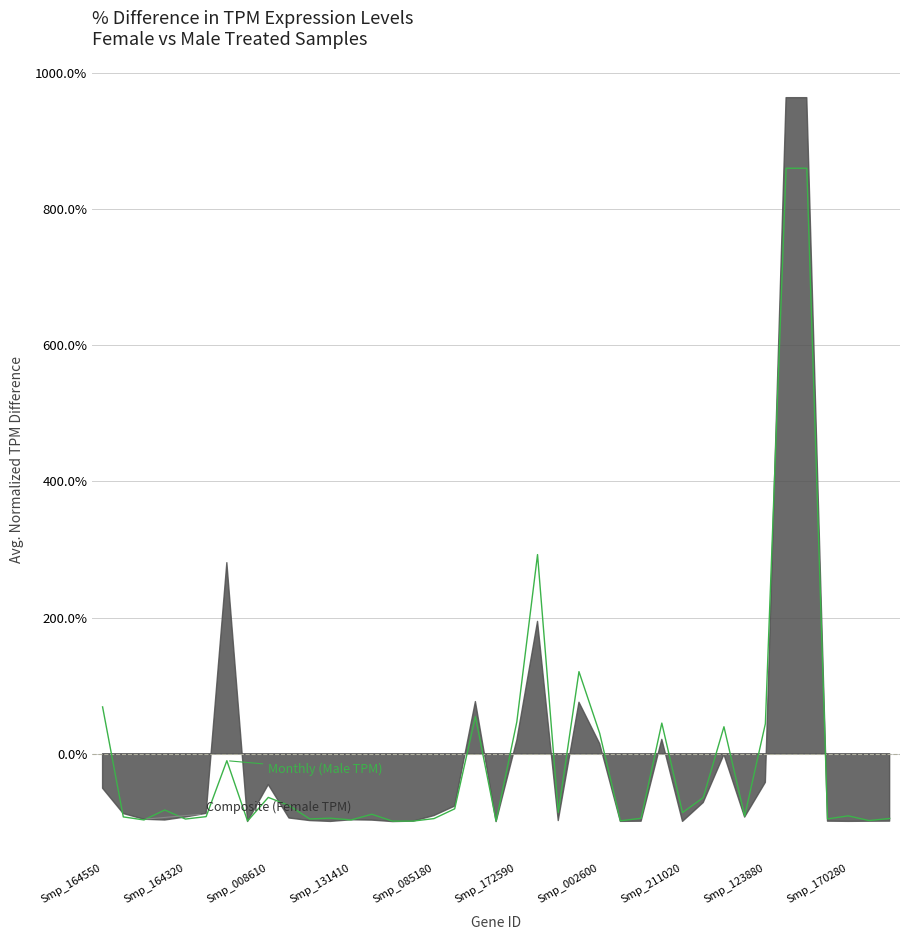

What is the difference between the values at 20 and 19?

1.5